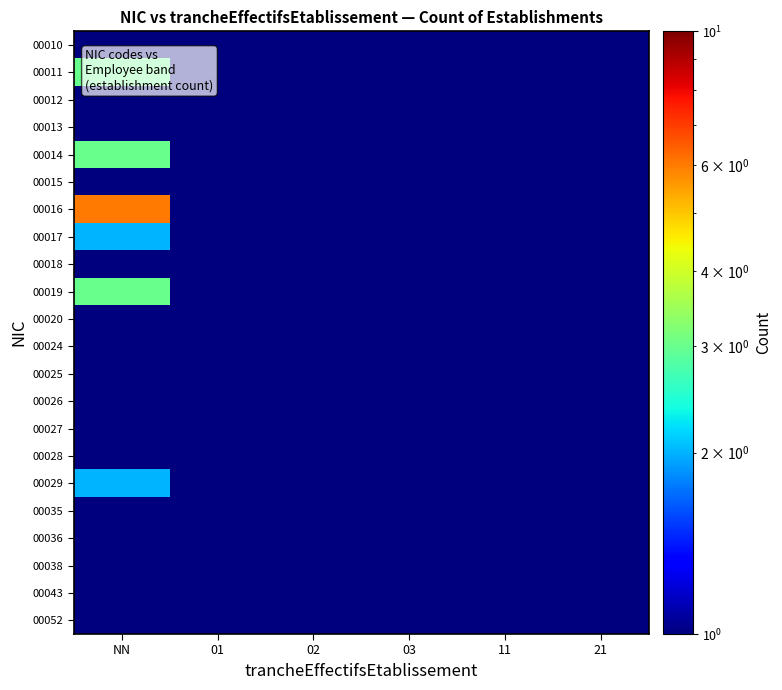

Which has a higher value, 02 or 01?

02